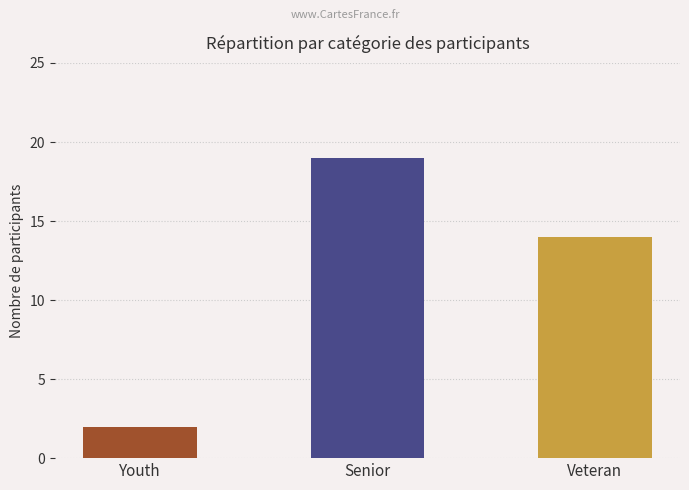

What is the minimum value shown in the chart?

2